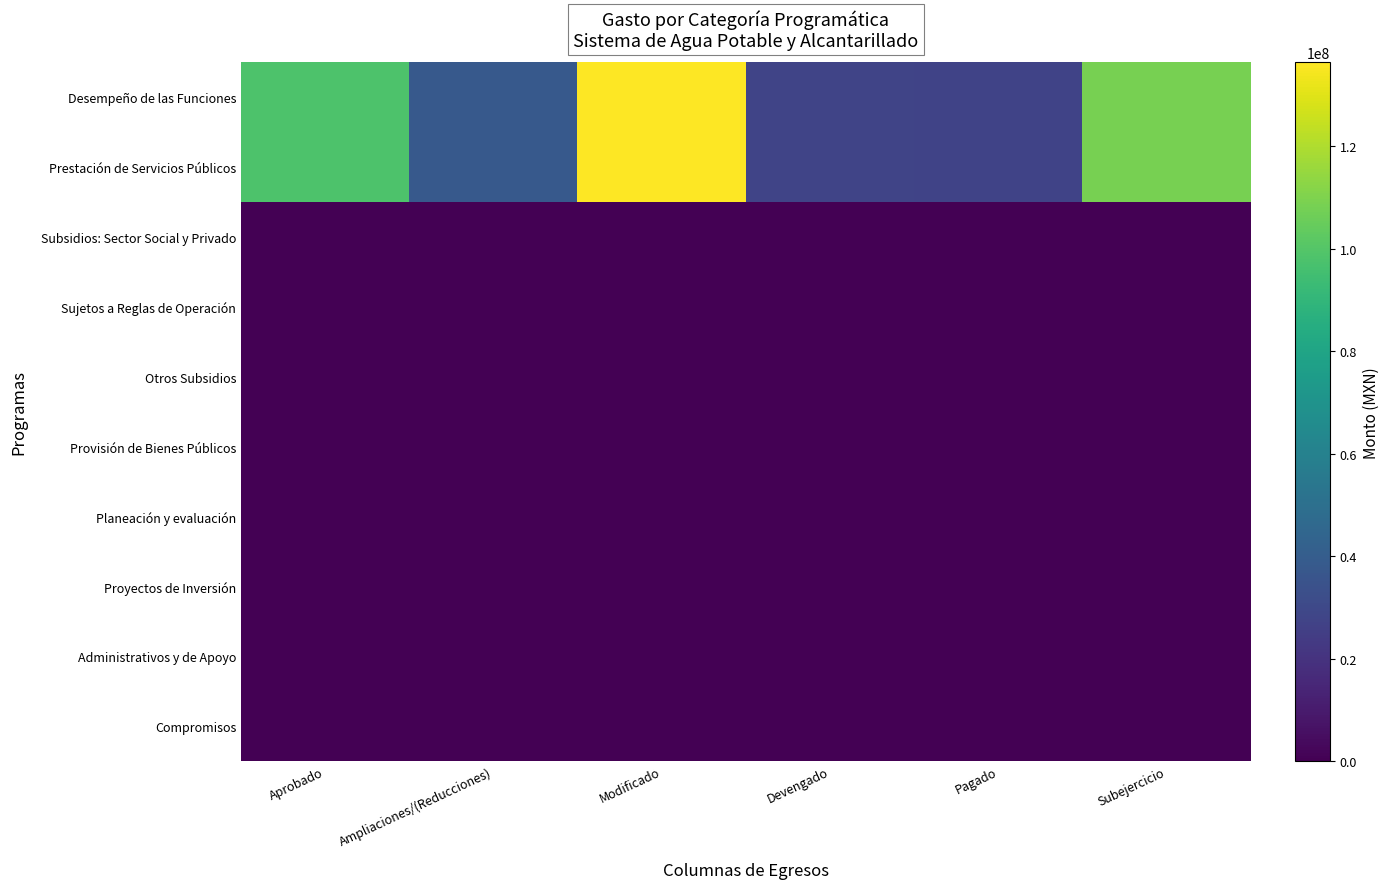

Count the number of data series in this chart.

10